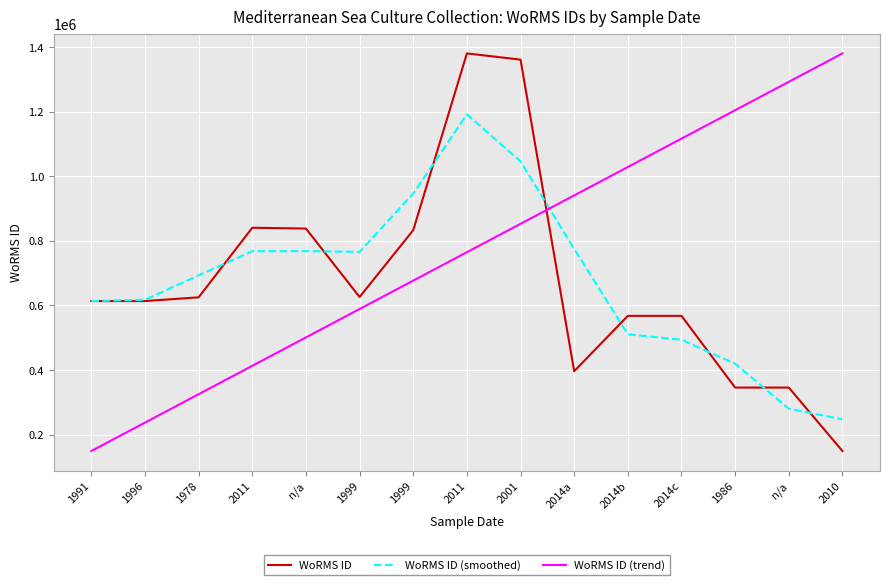

Rank the series by their maximum value, from highest to lowest.

WoRMS ID, WoRMS ID (trend), WoRMS ID (smoothed)